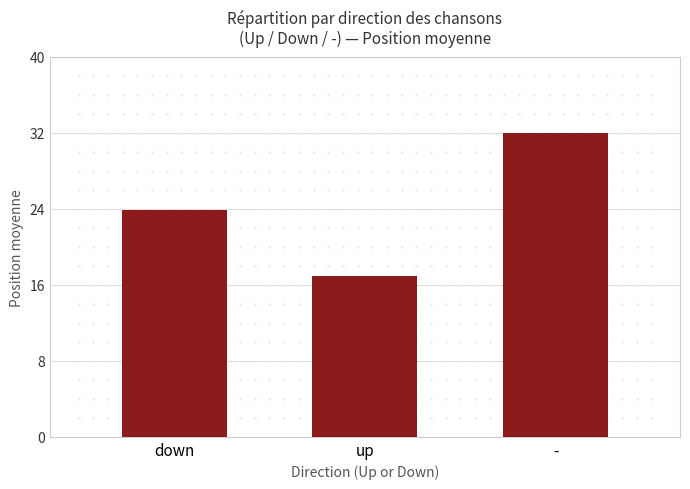

Reading left to right, extract all data points from this chart.

down=23.9	up=17.0	-=32.0